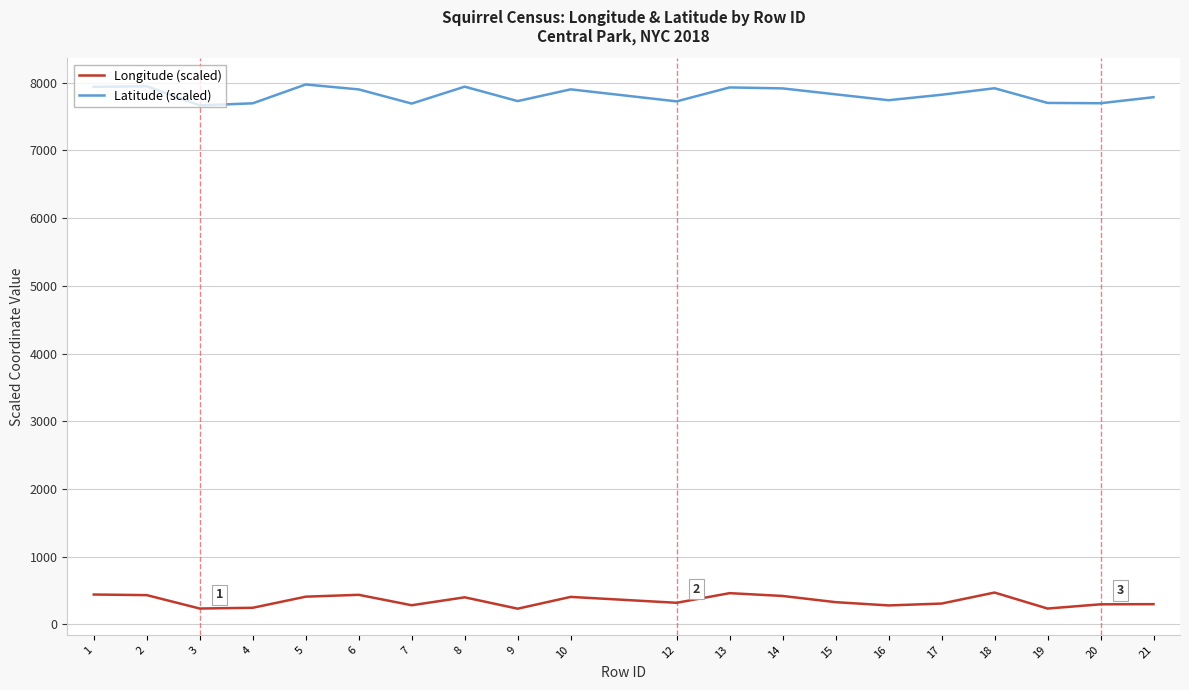

What is the difference between the maximum and minimum values in the Latitude (scaled) series?

308.2